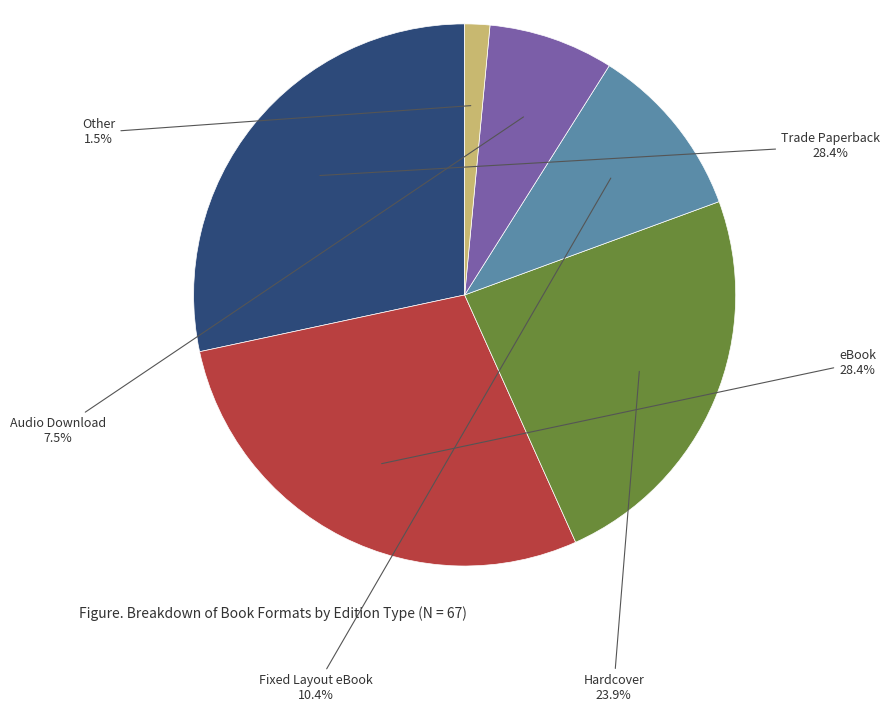

What is the smallest slice in the pie chart?

Other